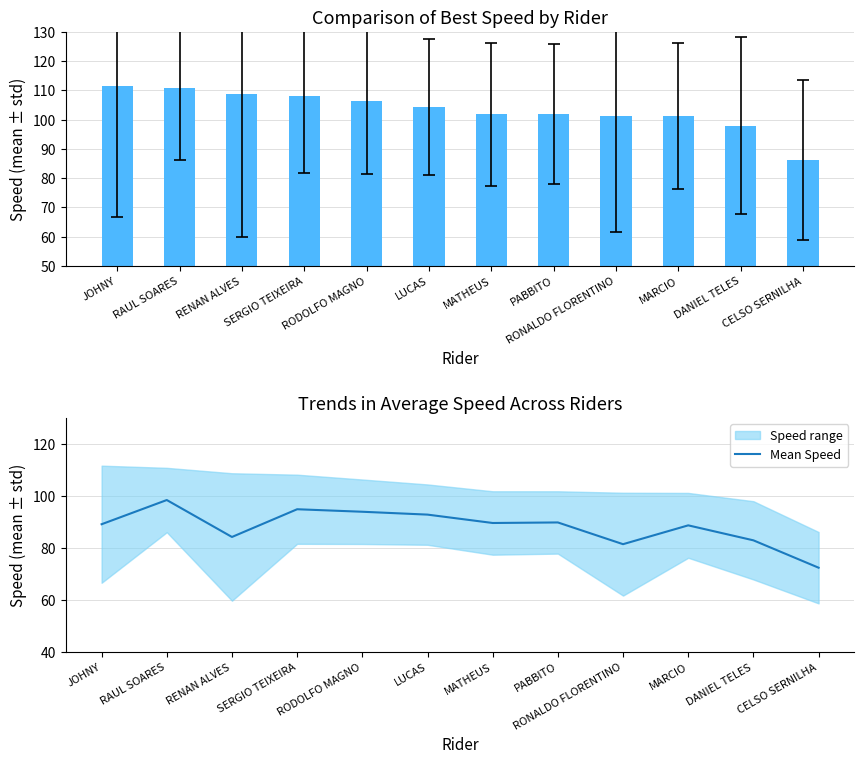

At which category is the sum across all series the highest?

RAUL SOARES